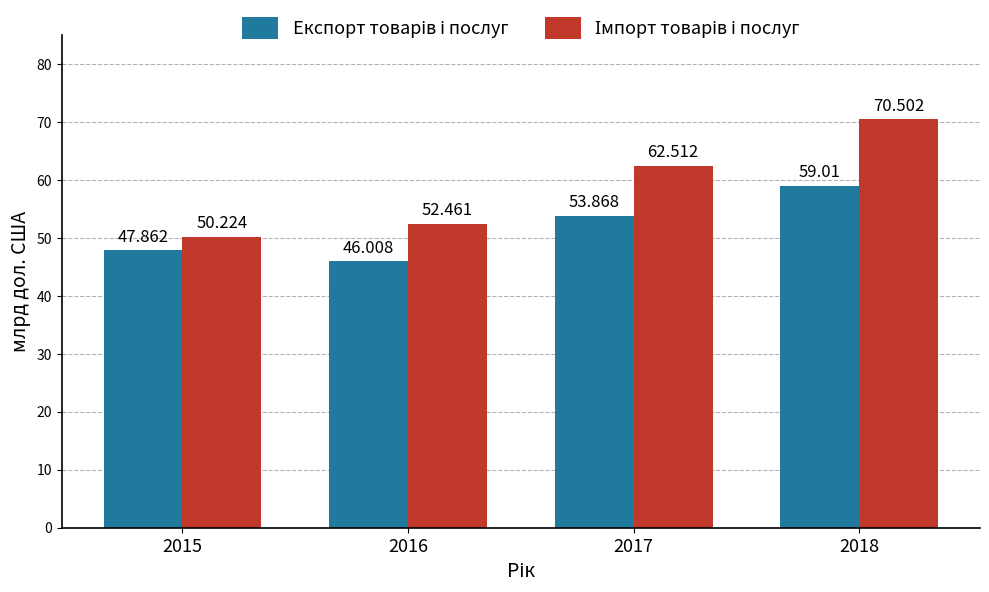

Reading right to left, transcribe all the data shown in this chart.

Експорт товарів і послуг: 59.0	53.9	46.0	47.9
Імпорт товарів і послуг: 70.5	62.5	52.5	50.2